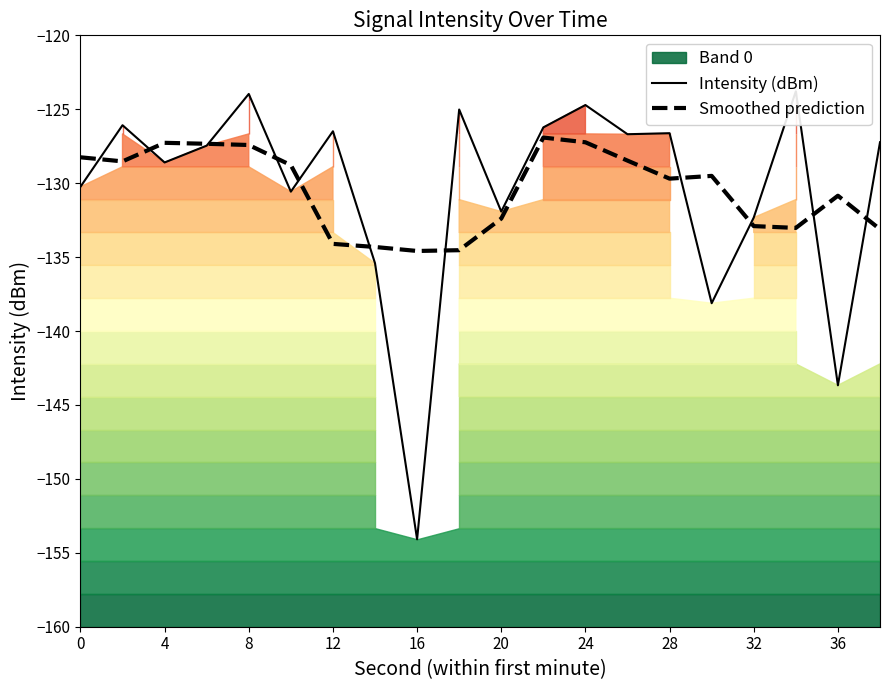

The value of Smoothed prediction at 4 is -127.3. True or false?

True